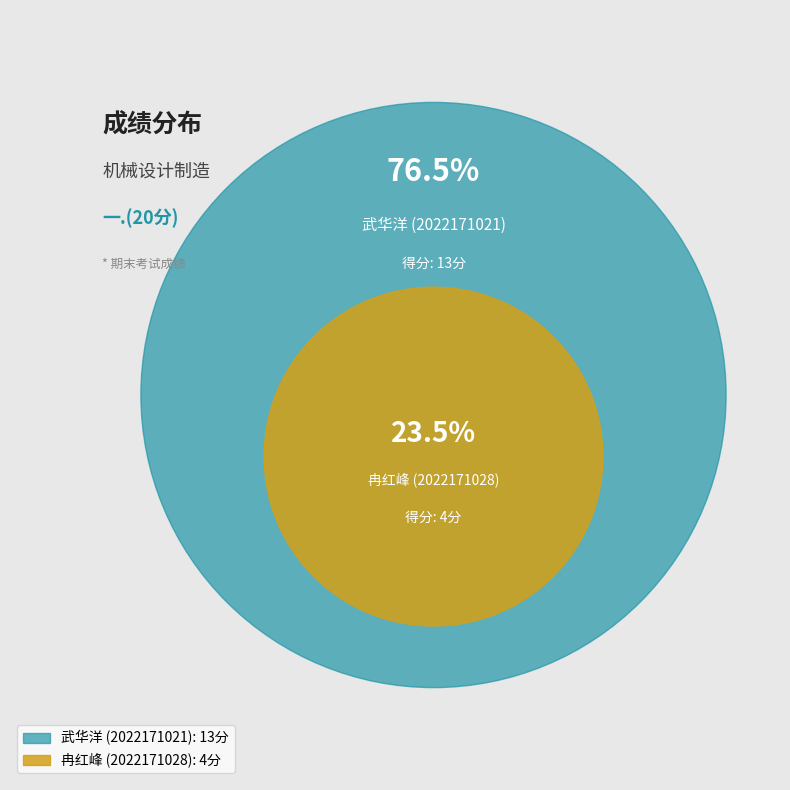

Rank the categories by value from lowest to highest.

2022171028, 2022171021